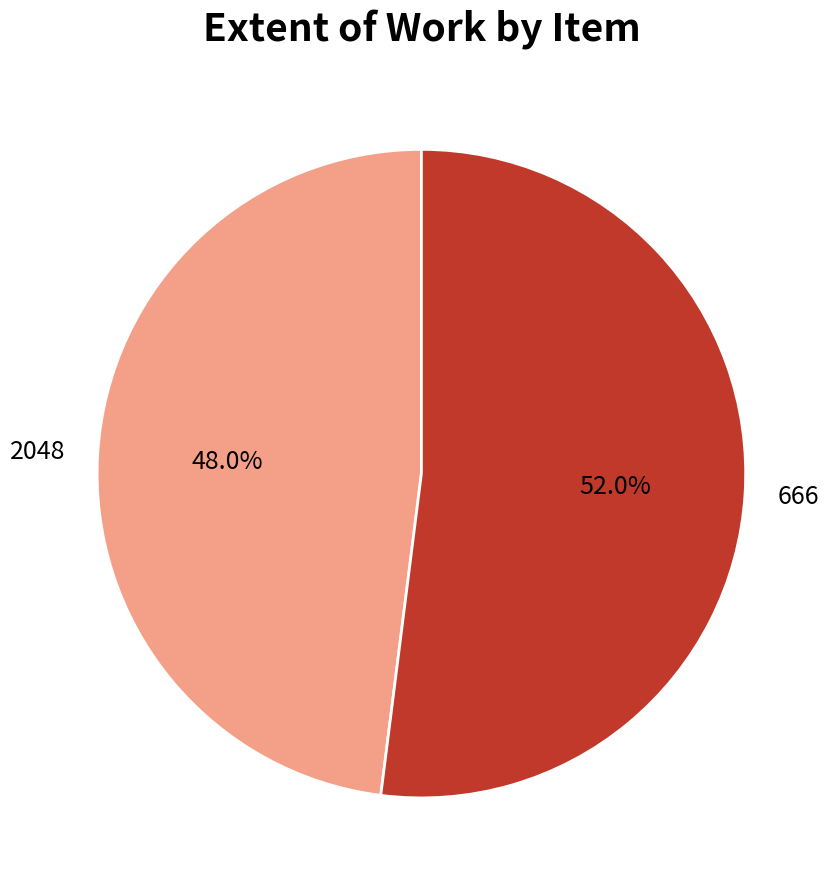

Which has a higher value, 2048 or 666?

666